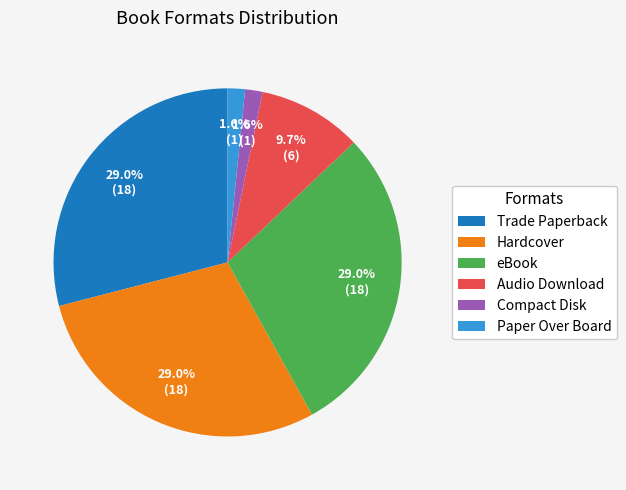

Does Hardcover account for over 50% of the chart?

No